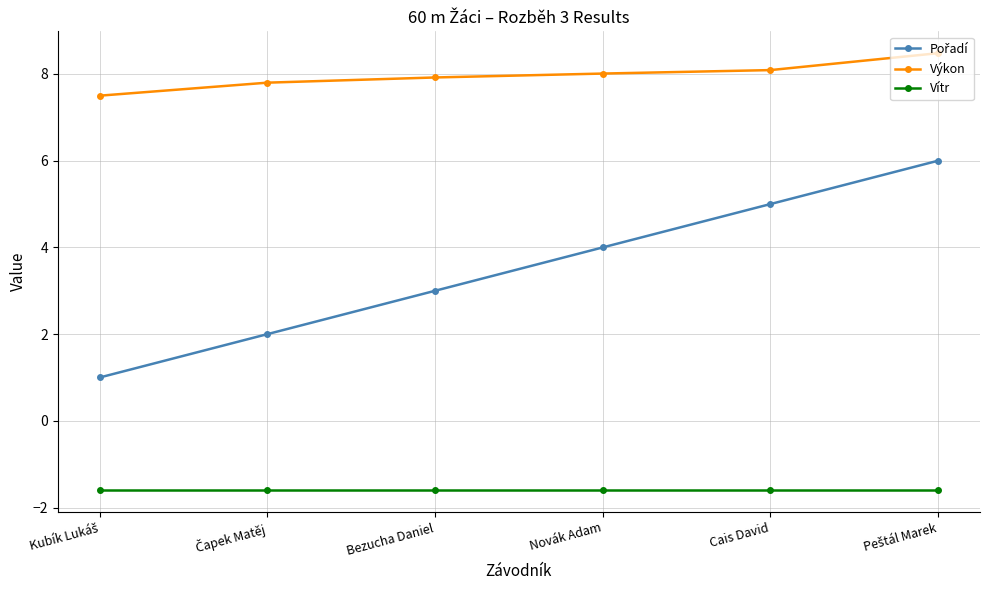

How many lines are shown in the chart?

3